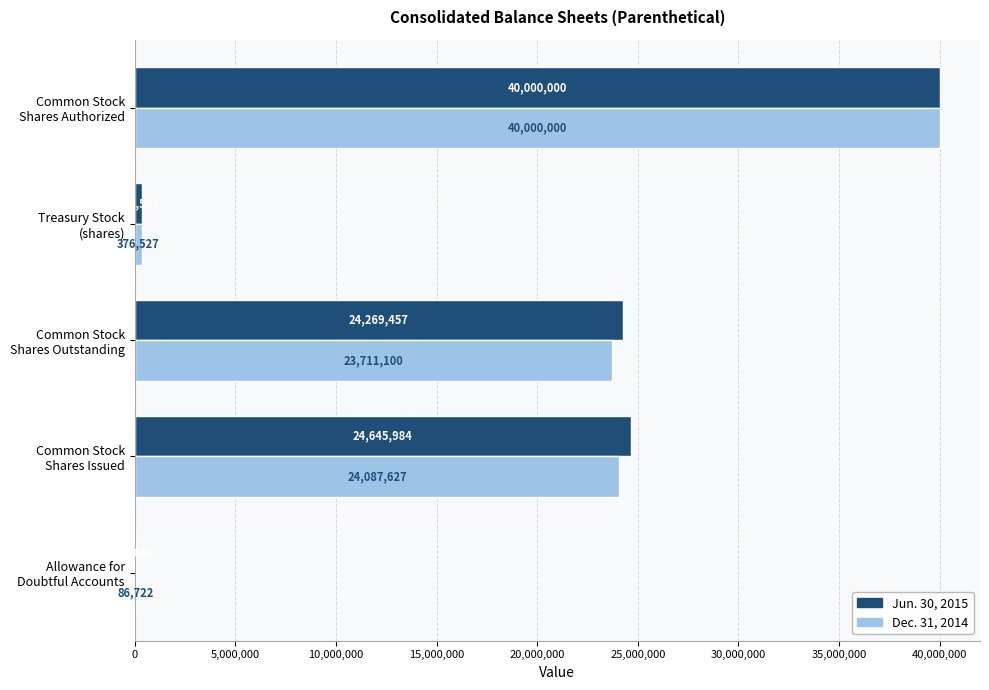

Which series has the largest total across all categories?

Jun. 30, 2015